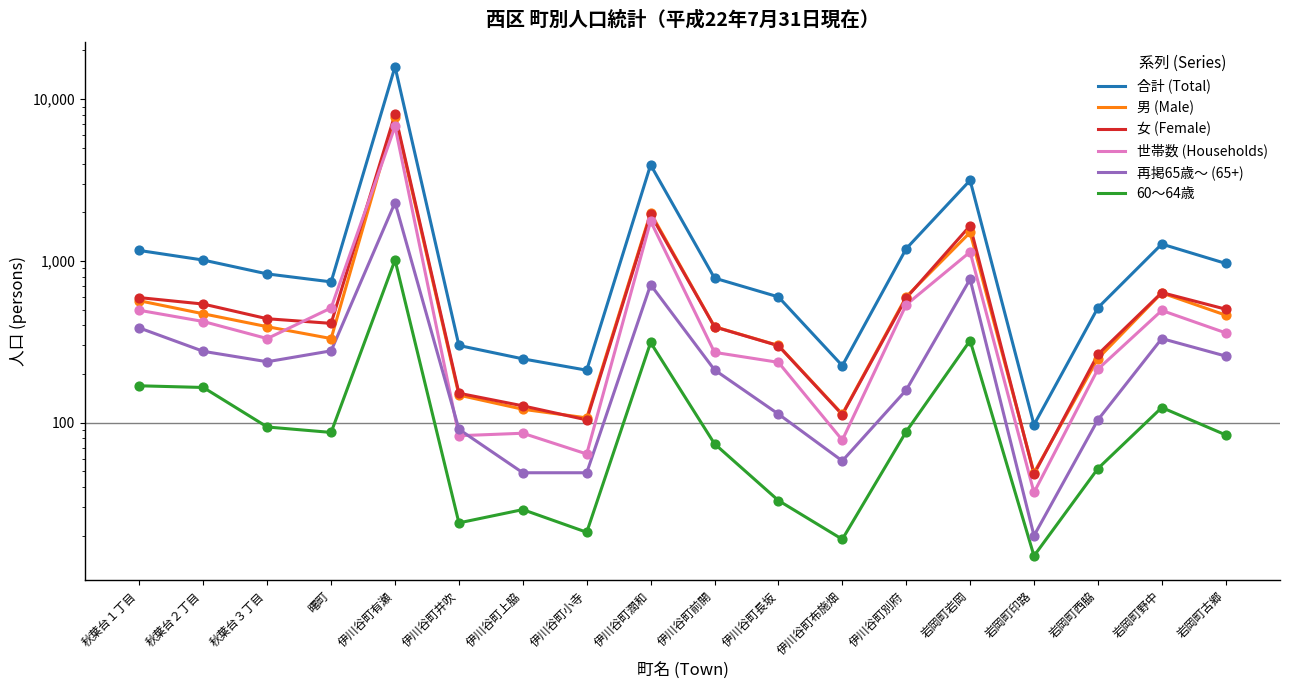

Which series reaches the minimum Y coordinate?

60～64歳